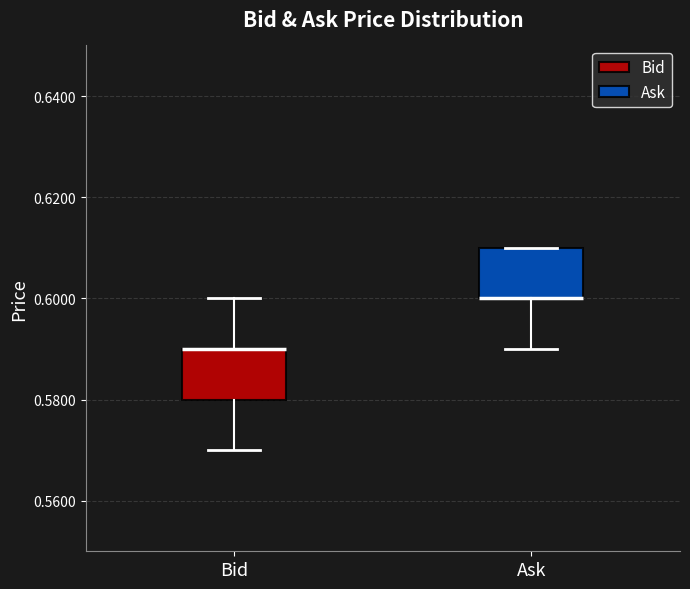

Reading left to right, transcribe this box plot: for each box, give where its median line is, the range the box spans, and where its two whiskers end, as read against the y-axis. The values are not printed on the chart, so give them approximately, as read against the axis.

Bid: median 0.59 (drawn on the box's upper edge), box 0.58 to 0.59, whiskers 0.57 to 0.60
Ask: median 0.60 (drawn on the box's lower edge), box 0.60 to 0.61, whiskers 0.59 to 0.61